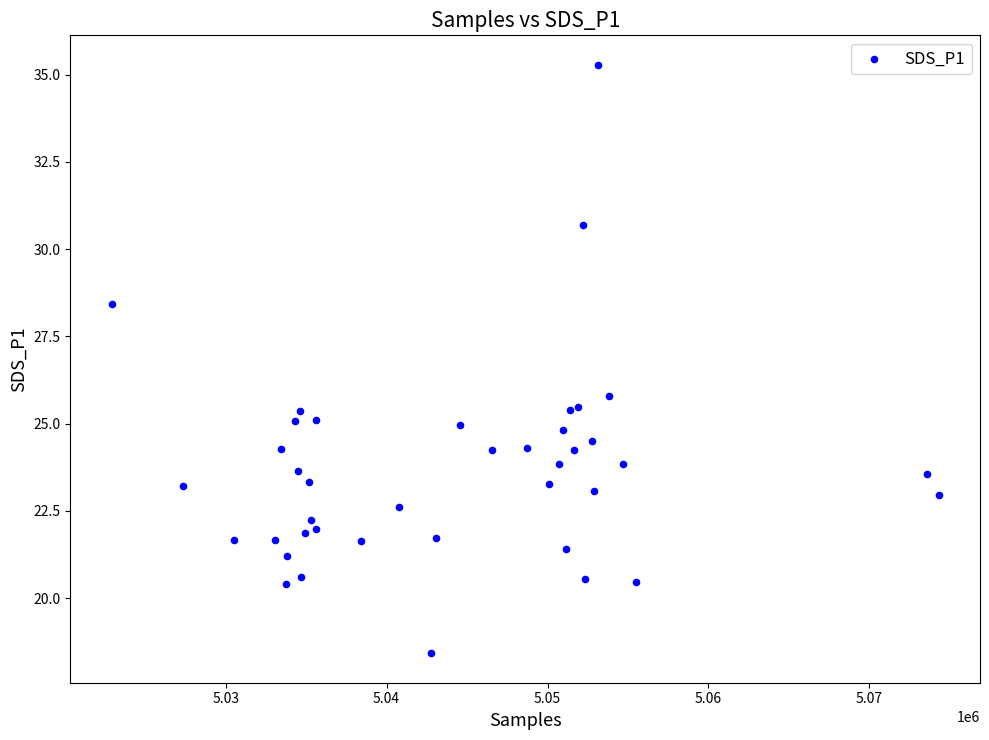

What Y value in the scatter plot is closest to 26?

25.8